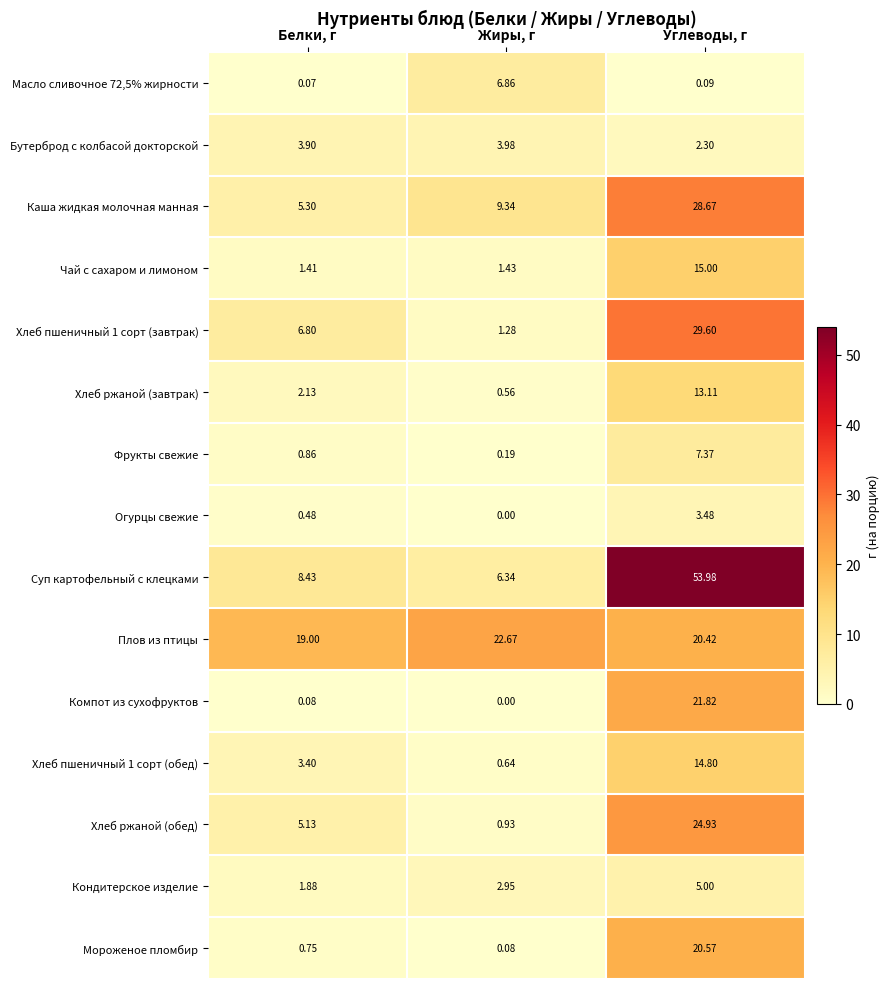

Between Белки, г and Углеводы, г, which series saw the biggest shift?

Суп картофельный с клецками